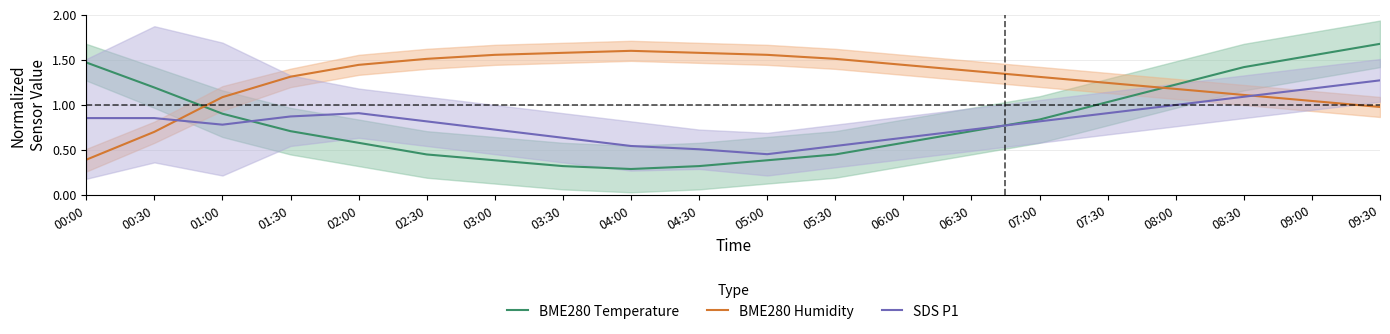

Rank the categories by BME280 Temperature value from highest to lowest.

09:30, 09:00, 00:00, 08:30, 08:00, 00:30, 07:30, 01:00, 07:00, 01:30, 06:30, 02:00, 06:00, 02:30, 05:30, 03:00, 05:00, 03:30, 04:30, 04:00